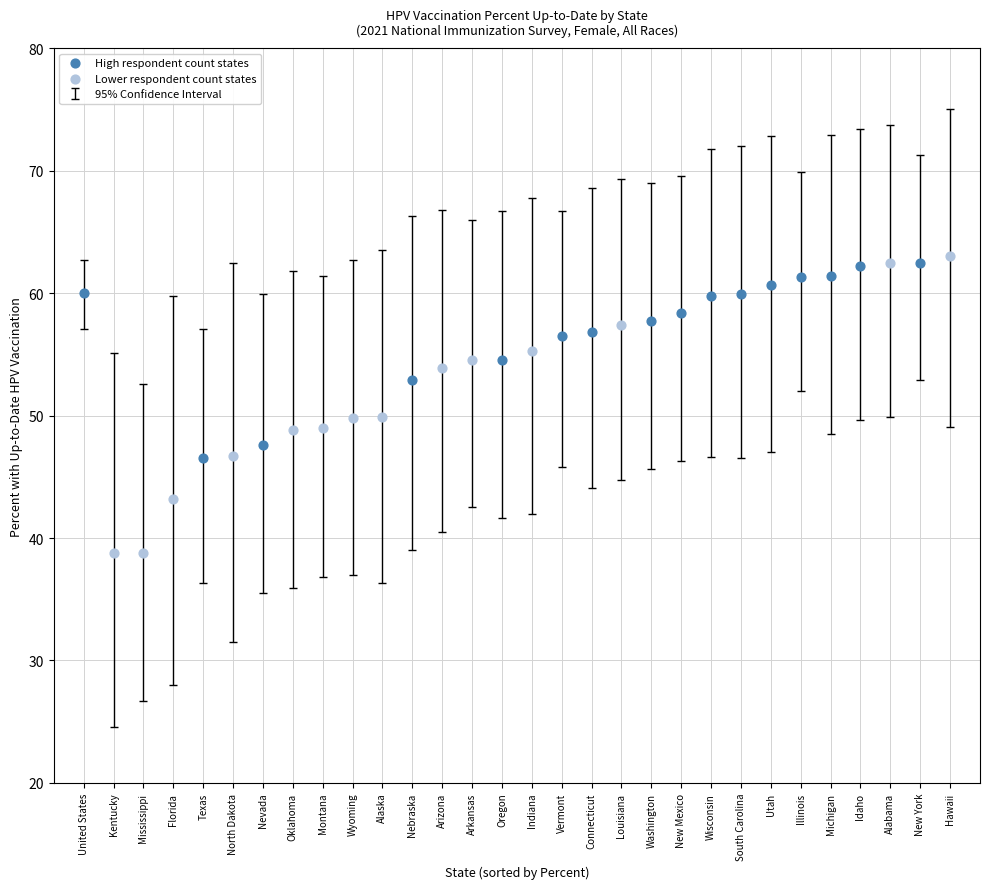

Which series reaches the minimum Y coordinate?

Lower respondent count states